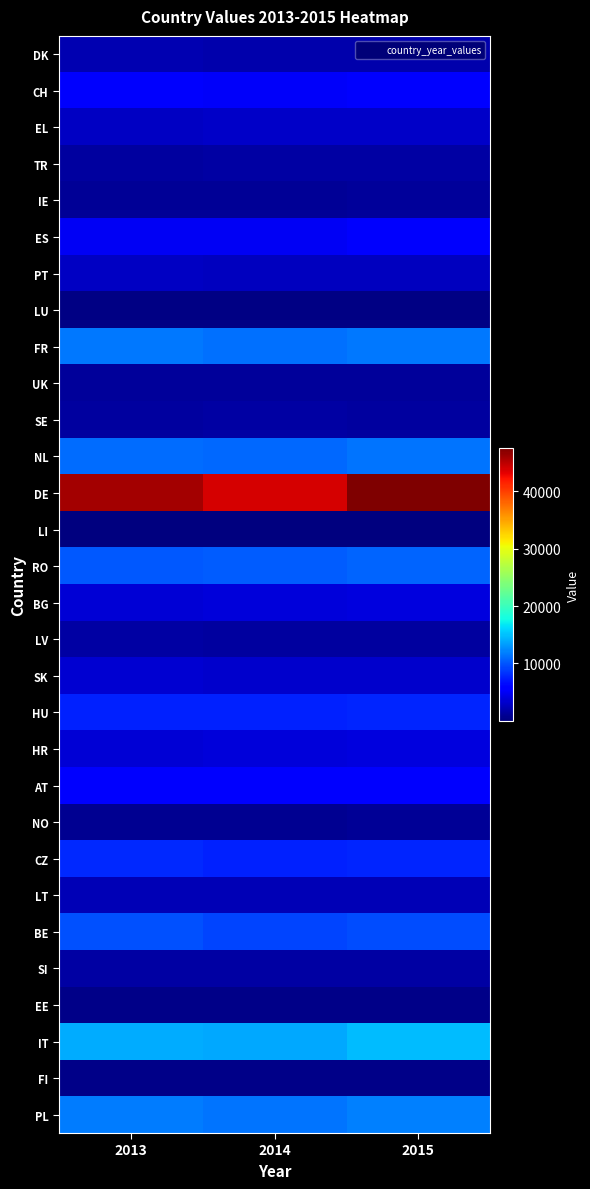

At which category does the chart reach its minimum across all series?

2014